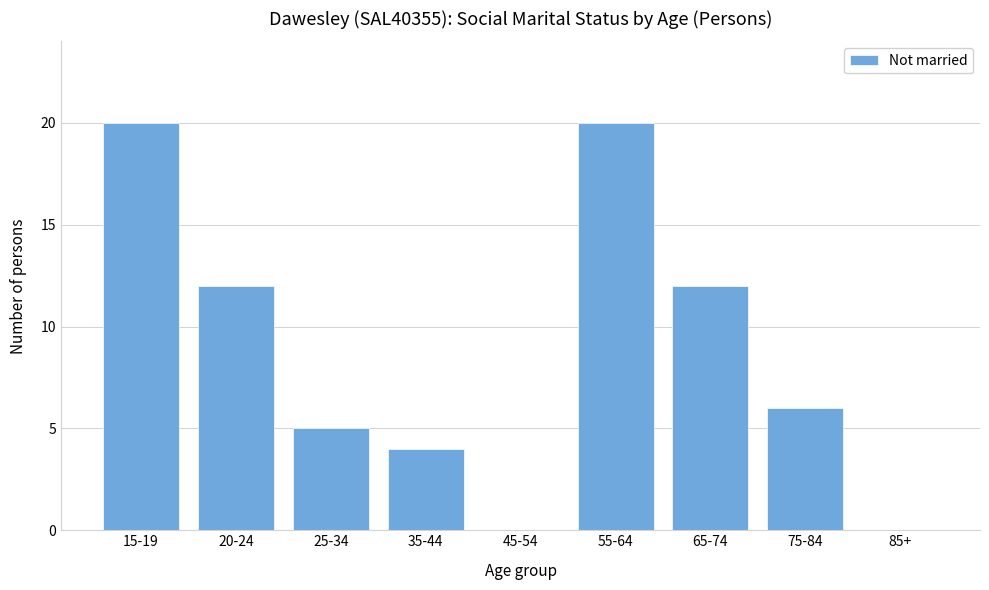

Reading right to left, transcribe all the data shown in this chart.

85+=0	75-84=6	65-74=12	55-64=20	45-54=0	35-44=4	25-34=5	20-24=12	15-19=20